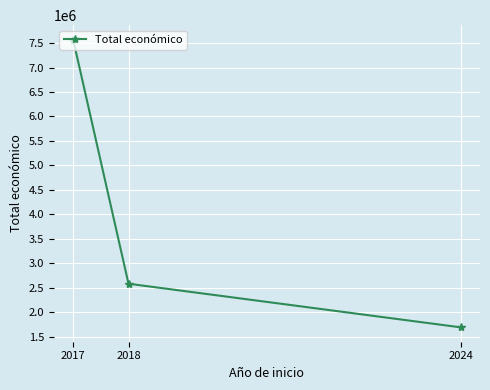

Reading left to right, transcribe all the data shown in this chart.

2017=7571083	2018=2581578	2024=1690624